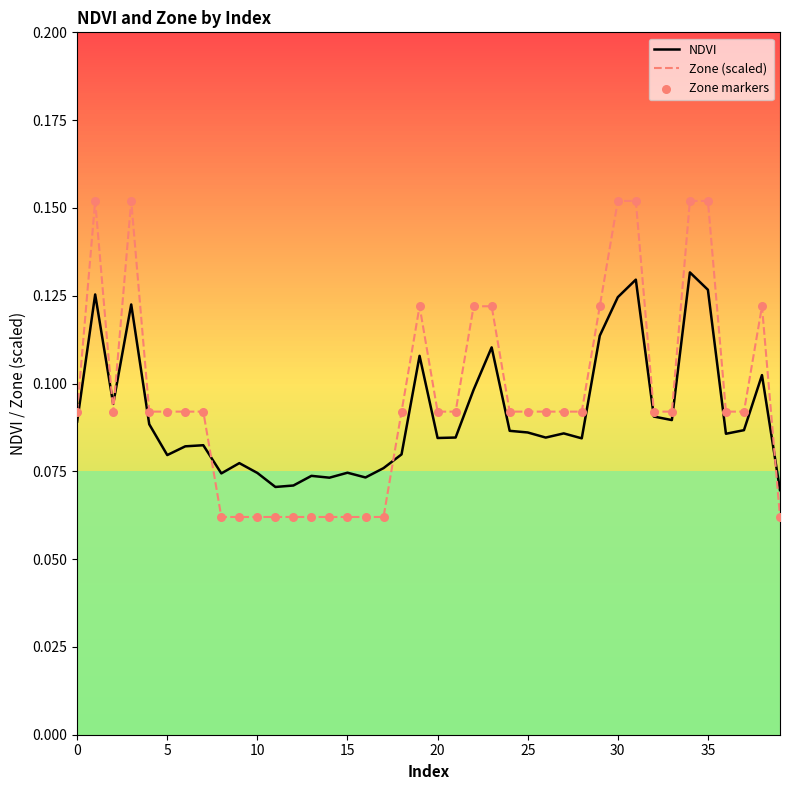

List the series in order of their peak value, highest first.

Zone (scaled), NDVI